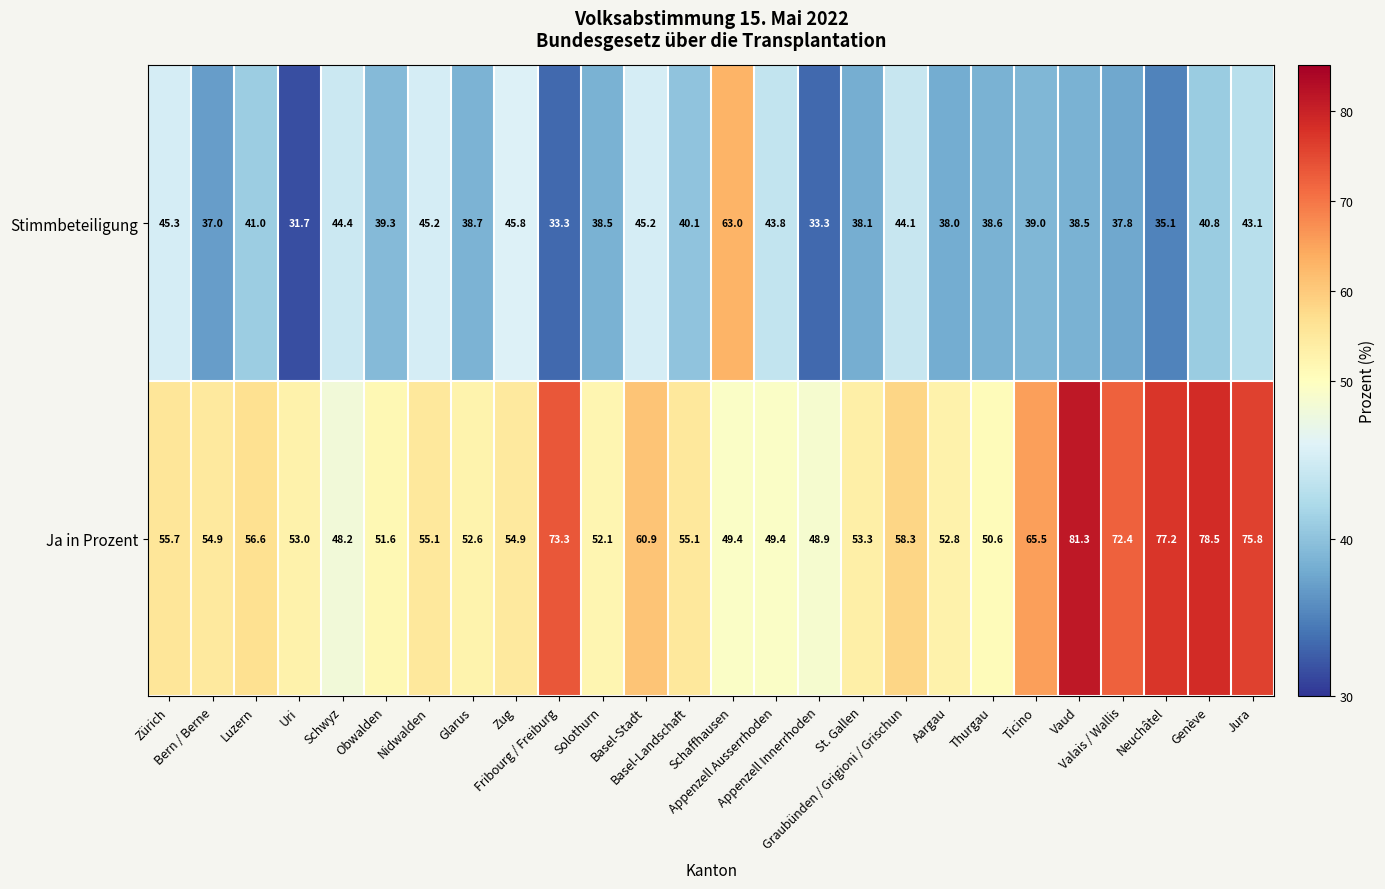

What is the minimum value for Stimmbeteiligung?

31.7